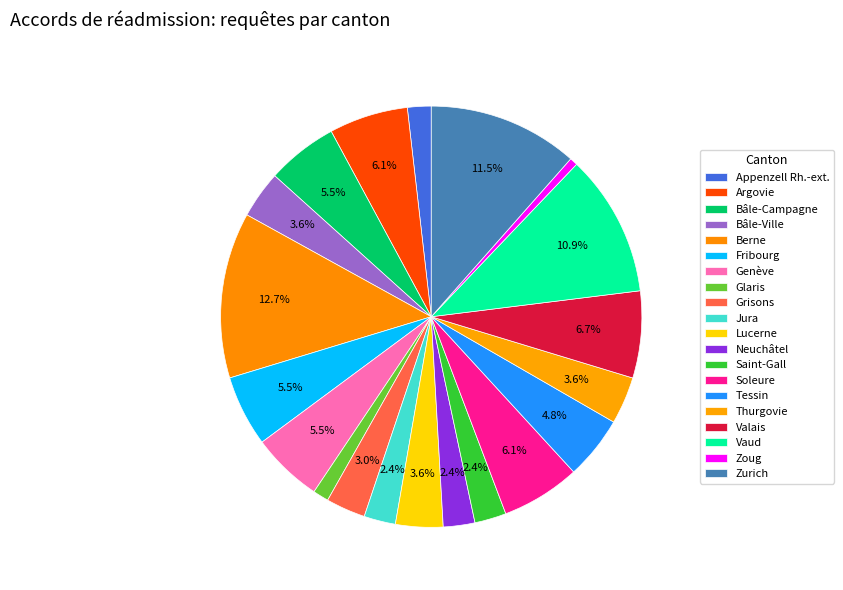

Count the number of slices in the pie.

20